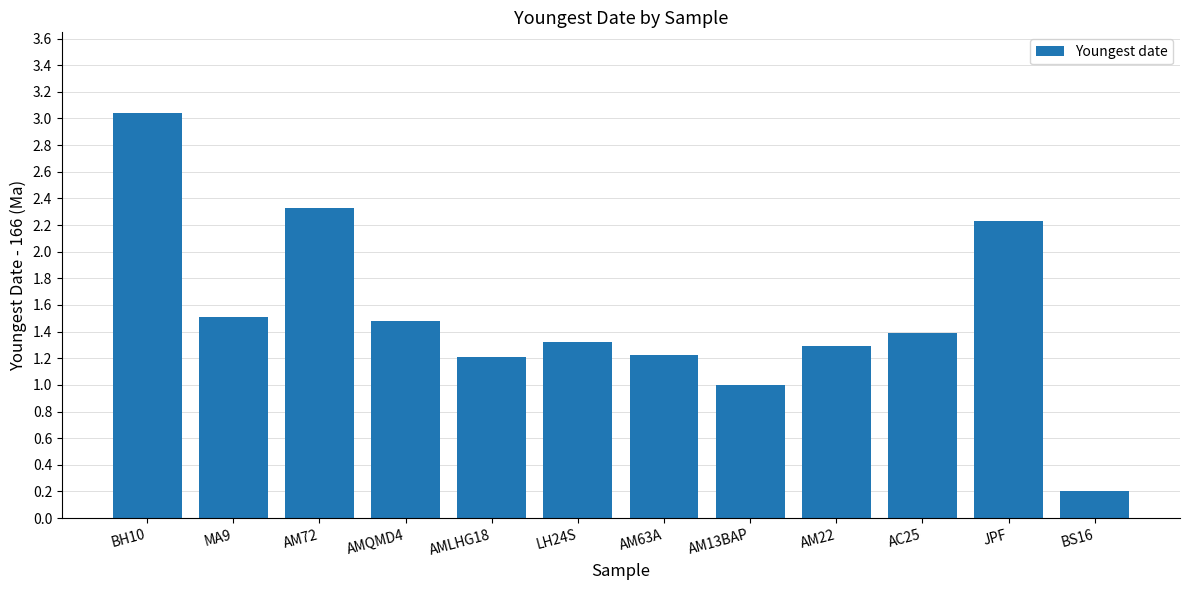

Does the chart contain any negative values?

No